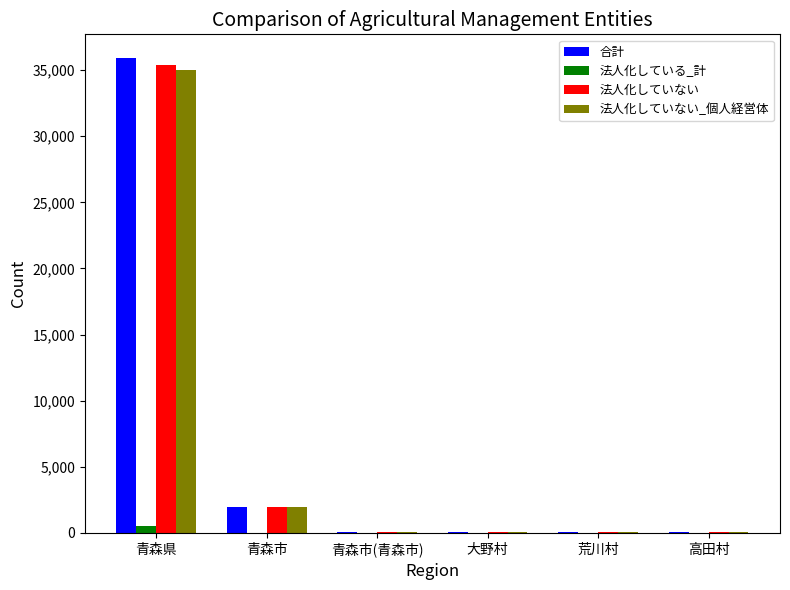

How many series are shown in this chart?

4